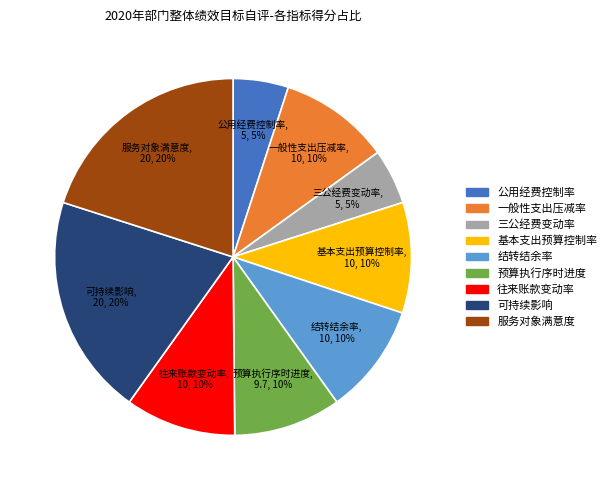

To the nearest percent, what percentage of the pie is 结转结余率?

10%